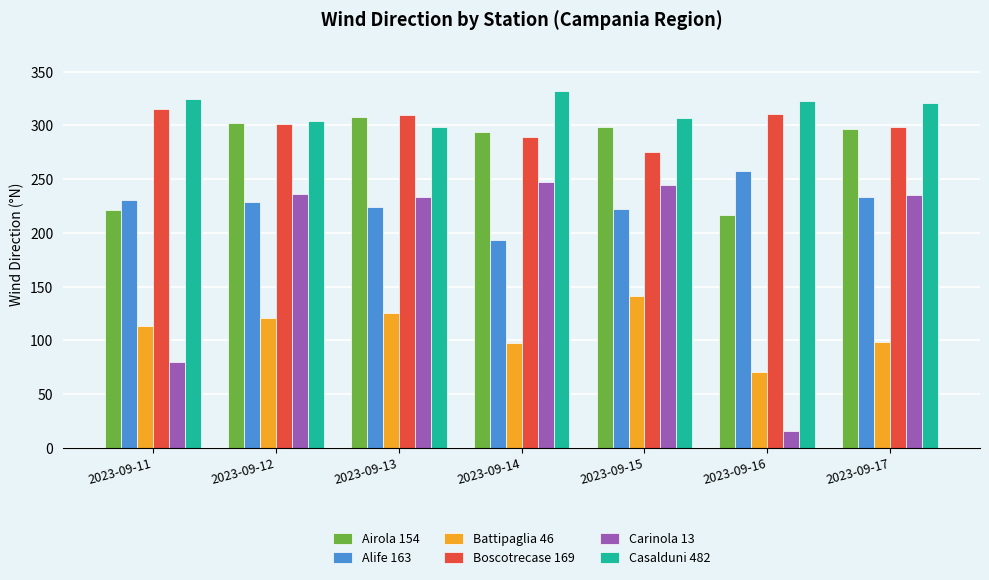

At how many categories does at least one series exceed 80?

7